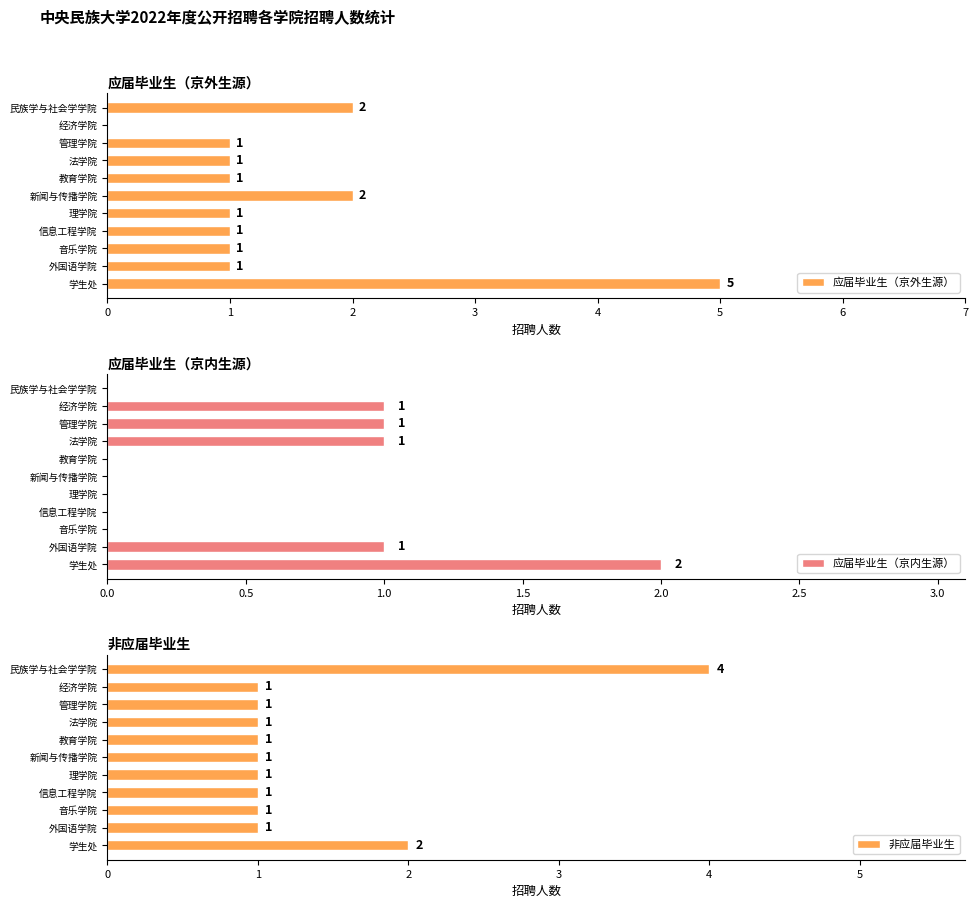

The 应届毕业生（京外生源） series shows 0 at 民族学与社会学学院. True or false?

False